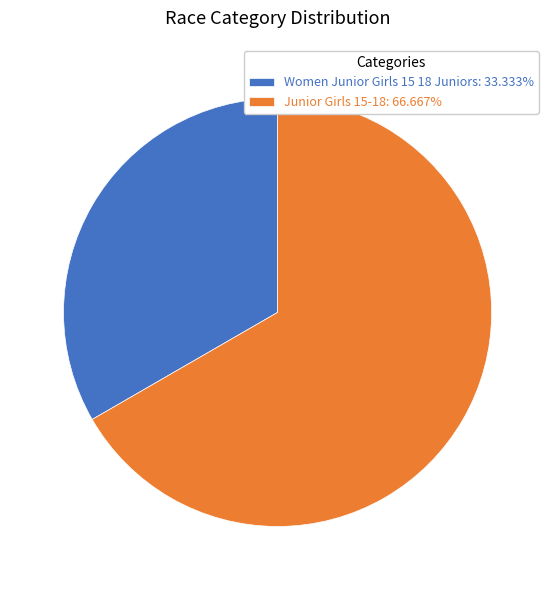

Is it true that Junior Girls 15-18 is 57% of the pie?

False